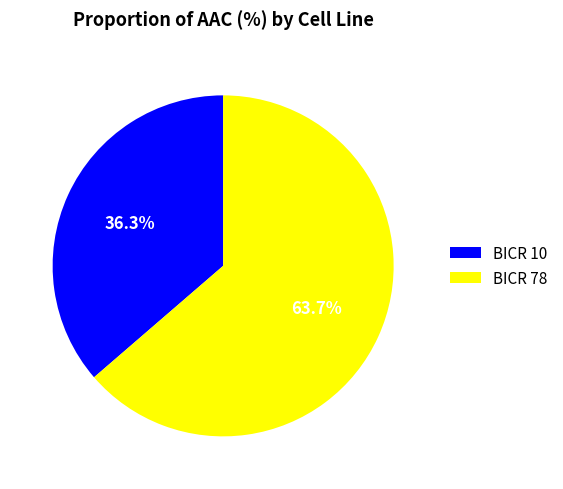

True or false: BICR 10 accounts for 30% of the total.

False